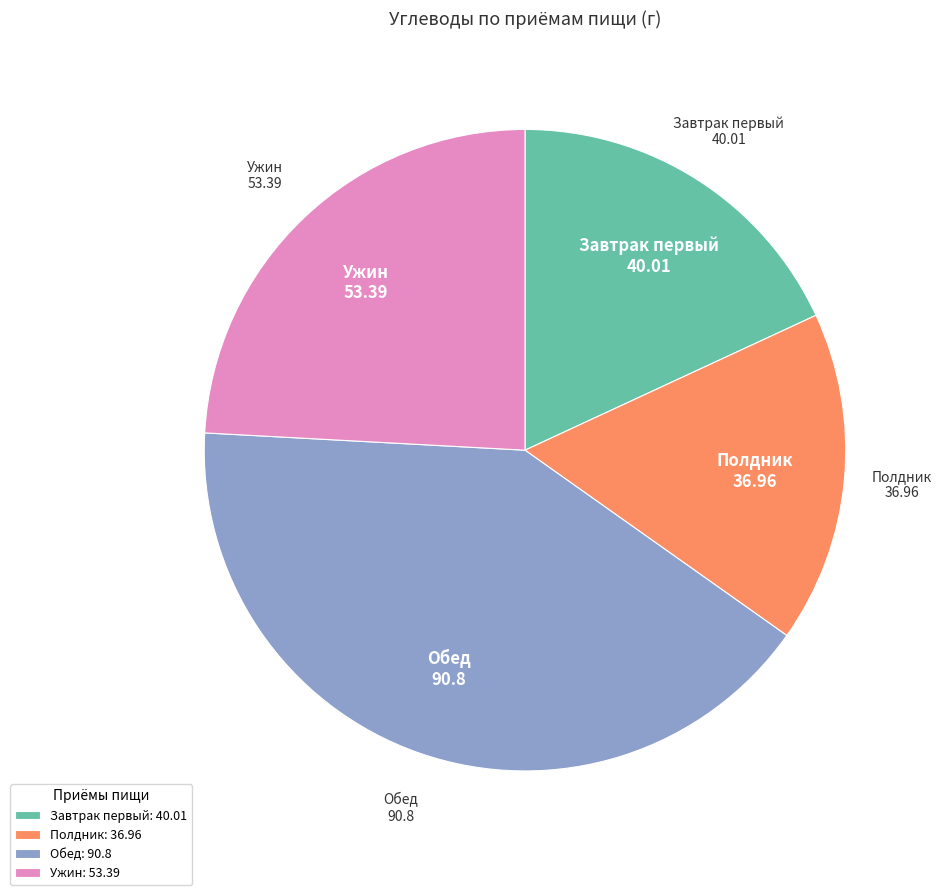

Is the sum of Обед: 90.8 and Полдник: 36.96 greater than half?

Yes